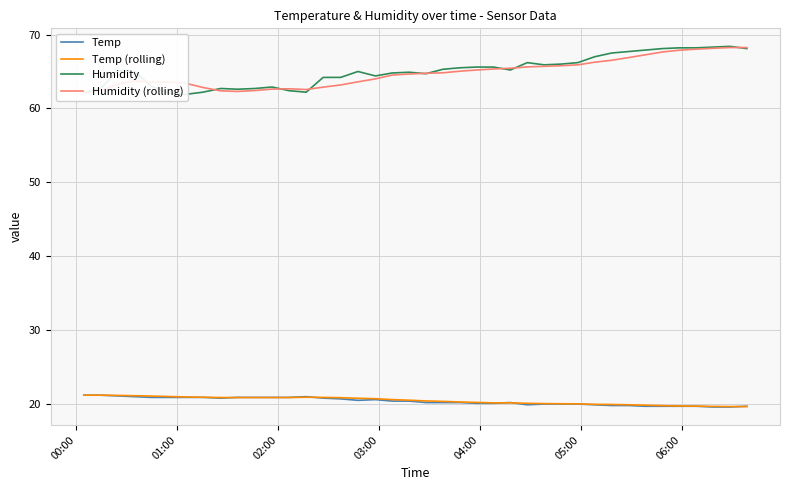

Count the number of data series in this chart.

4